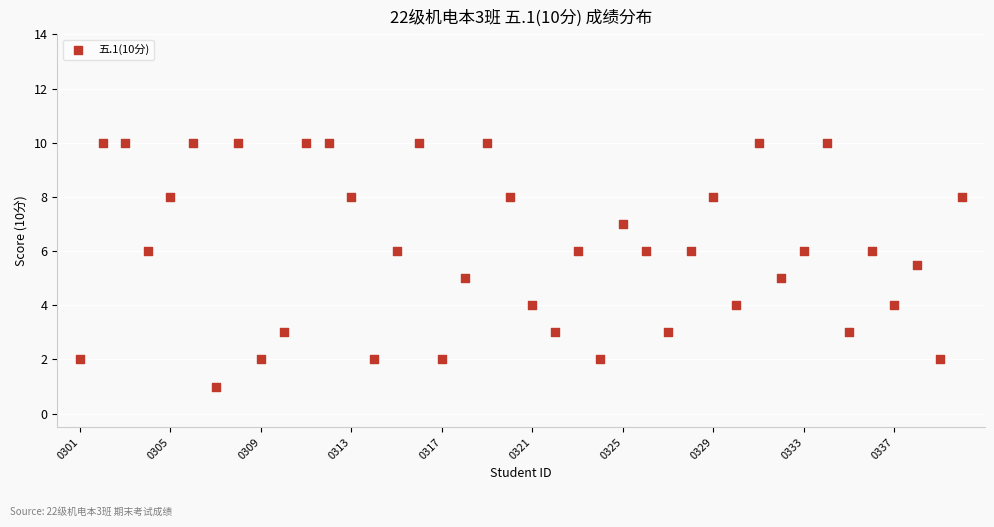

What is the range of Y values (max minus min)?

9.0